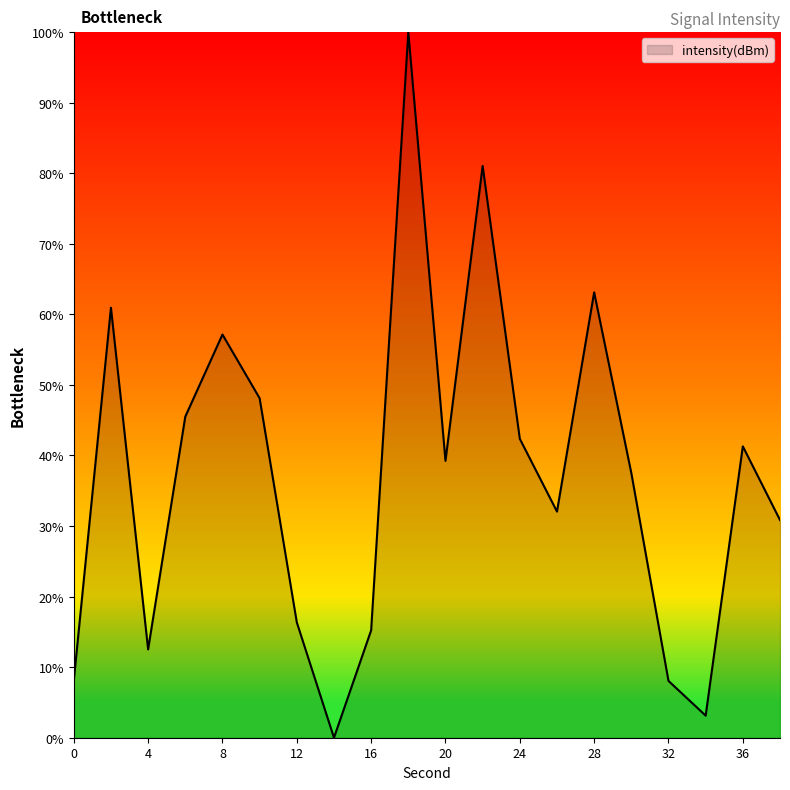

What is the maximum value shown in the chart?

100.0